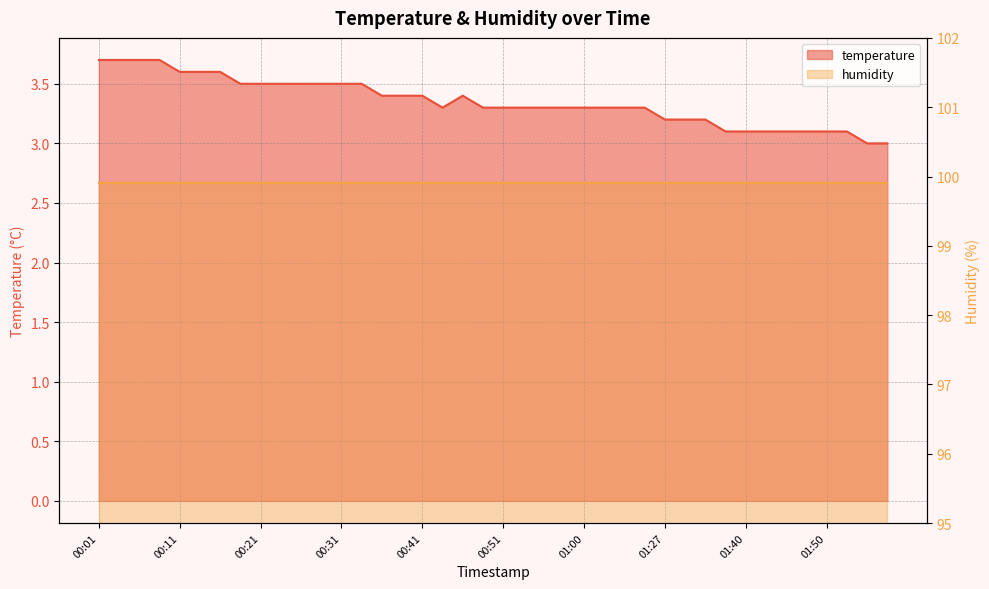

The value at 01:45 is 0.8. True or false?

False